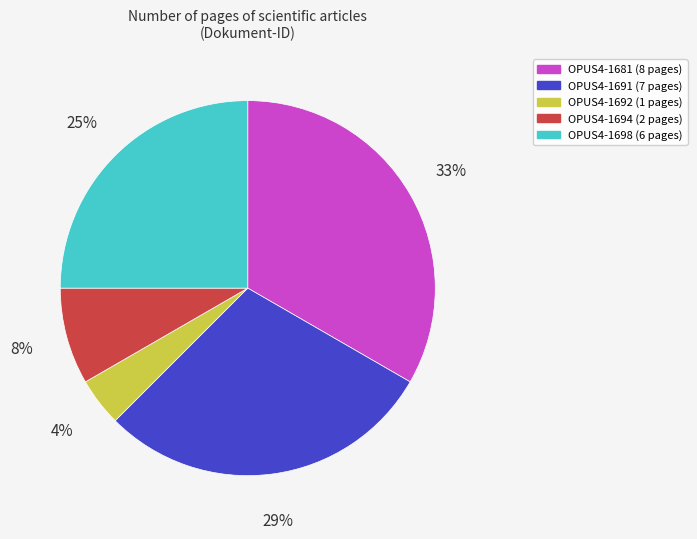

What is the smallest slice in the pie chart?

OPUS4-1692